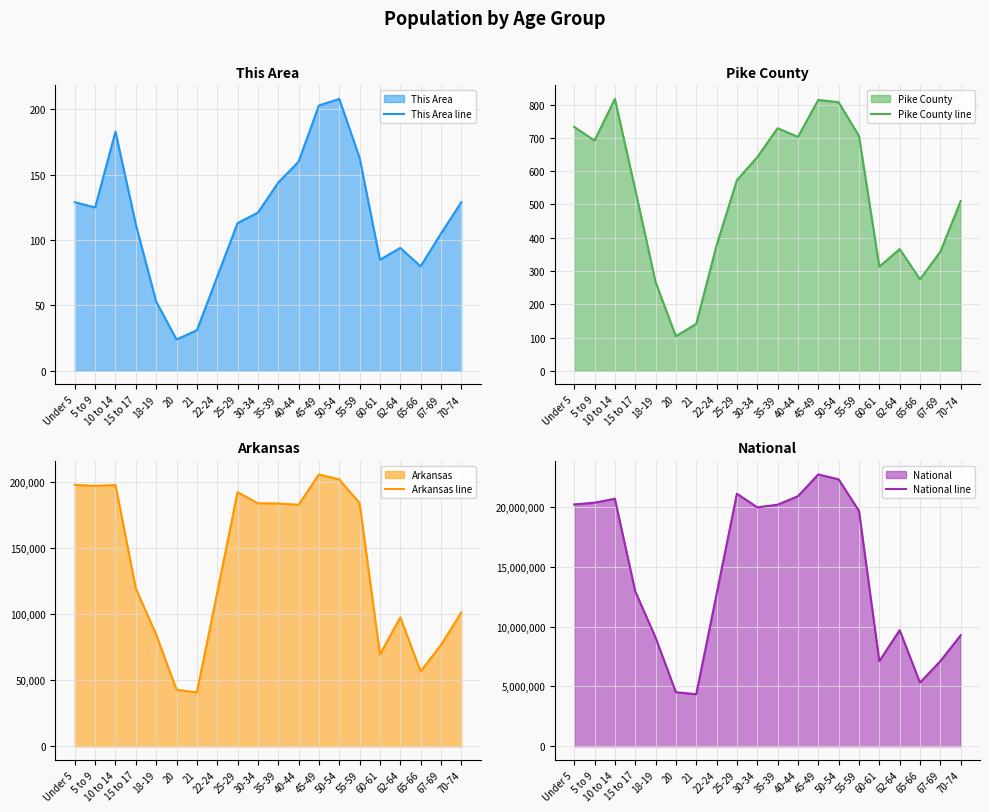

At how many categories does at least one series exceed 19245157?

10